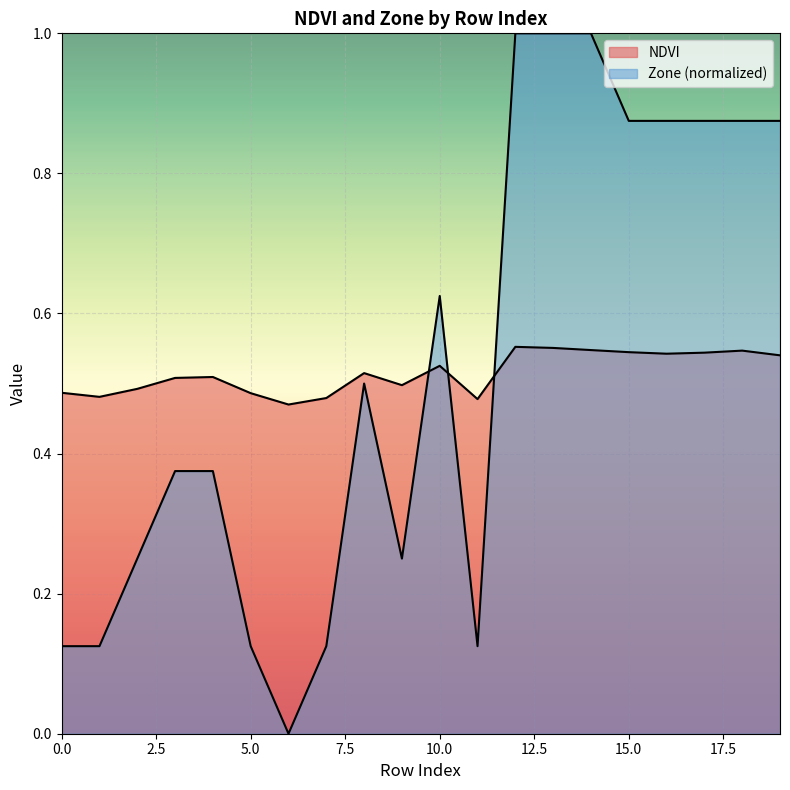

Rank the categories by NDVI value from lowest to highest.

6, 11, 7, 1, 5, 0, 2, 9, 3, 4, 8, 10, 19, 16, 17, 15, 18, 14, 13, 12